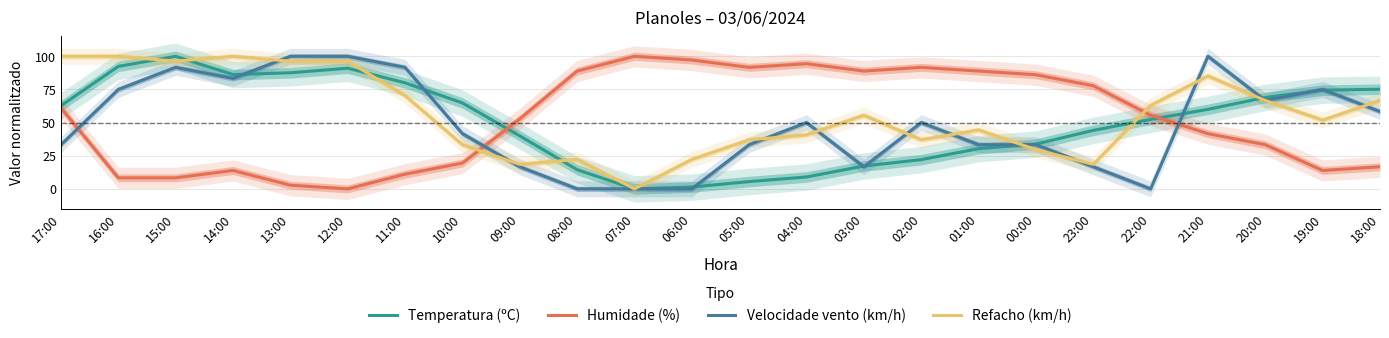

What is the maximum value shown in the chart?

100.0